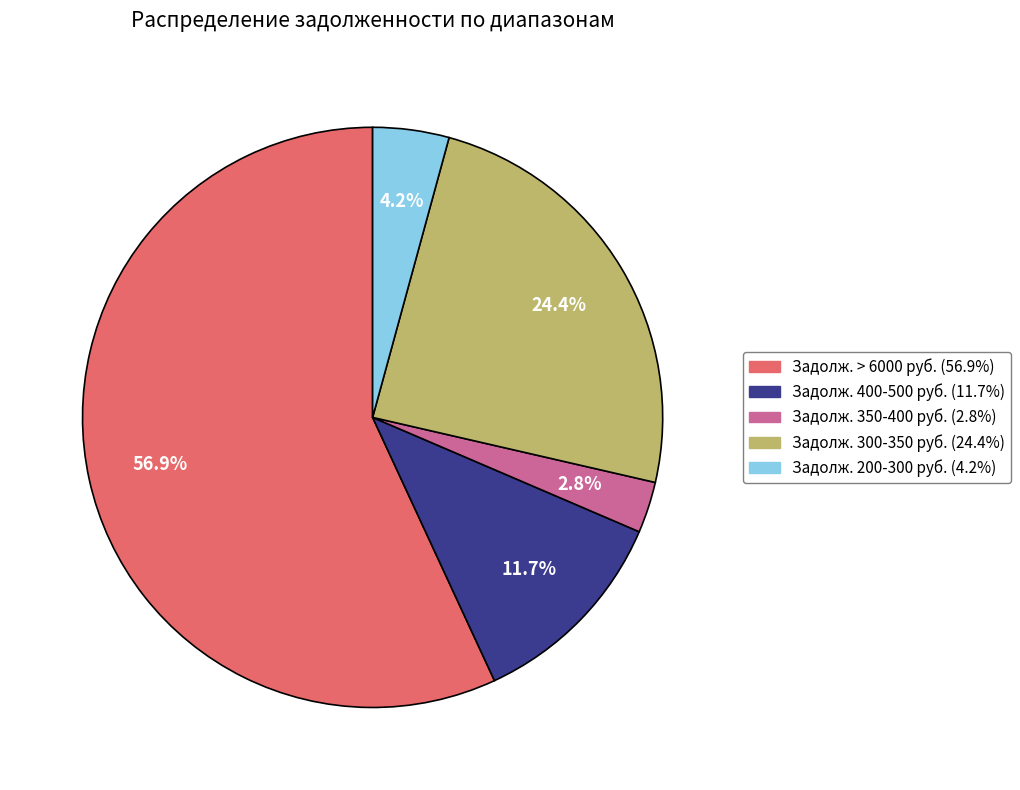

Is there a majority slice in this chart?

Yes